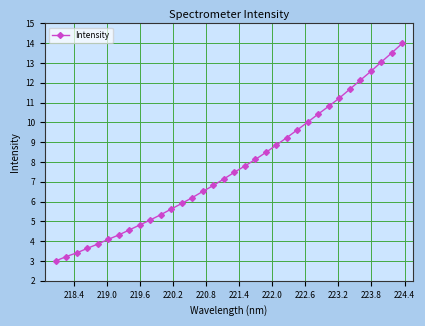

What is the value of the 28th point from the left?

11.2